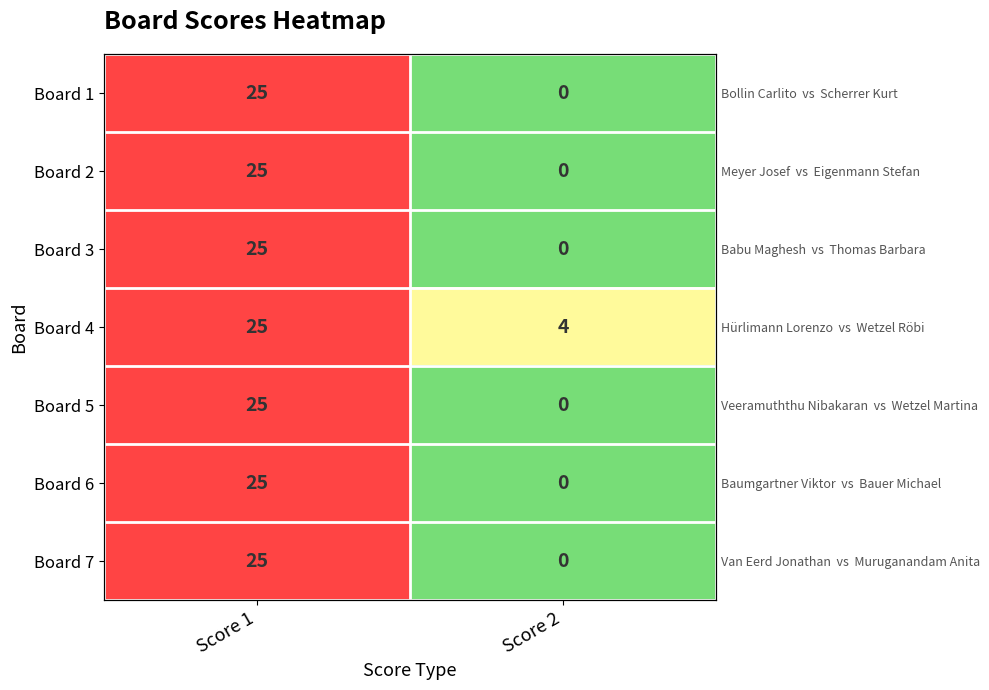

What is the average value of the Board 2 series?

12